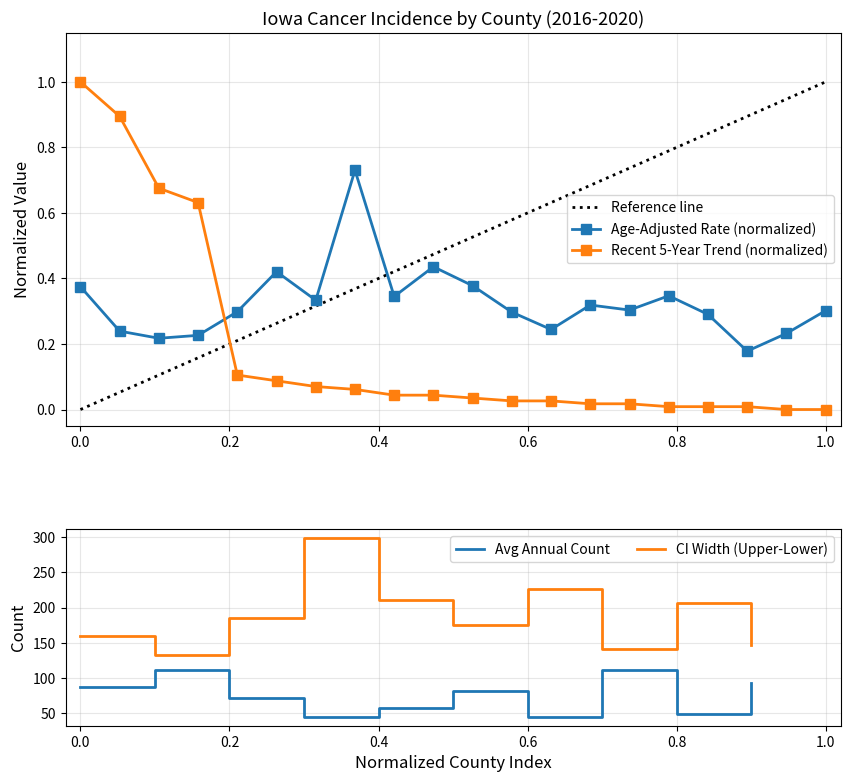

What is the lowest value of the Age-Adjusted Rate series?

0.2